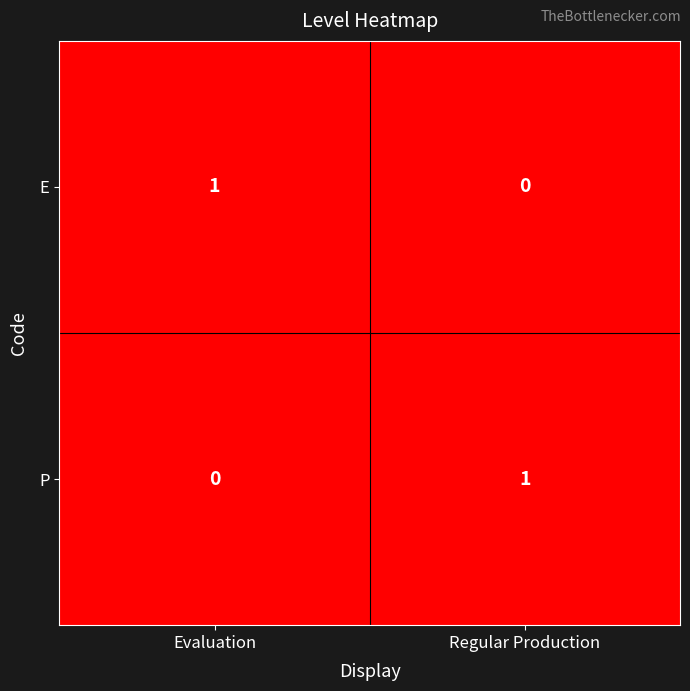

Is it true that E equals 1 at Evaluation?

True